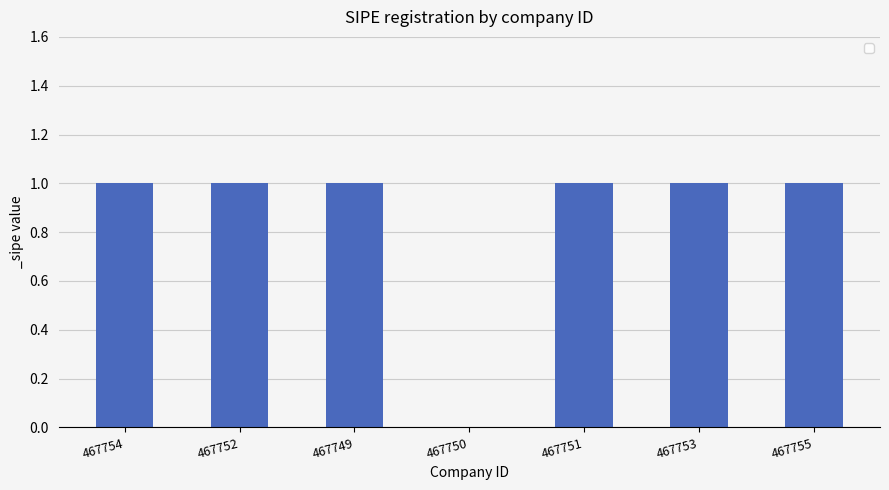

Reading left to right, extract all data points from this chart.

1	1	1	0	1	1	1